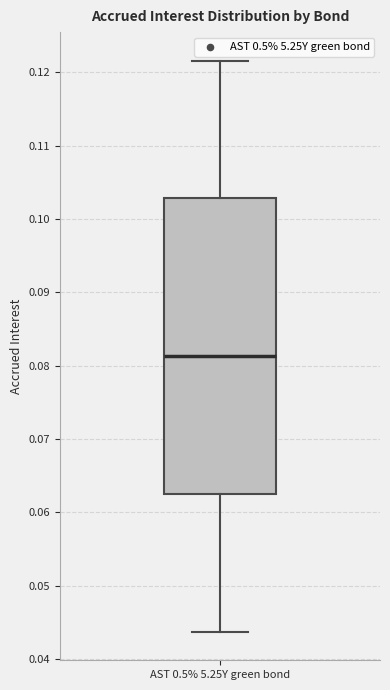

Read this box plot against the y-axis: the position of the median line, the range covered by the box, and the ends of both whiskers. The values are not printed on the chart, so give them approximately, as read against the axis.

median 0.081, box 0.063 to 0.103, whiskers 0.044 to 0.122